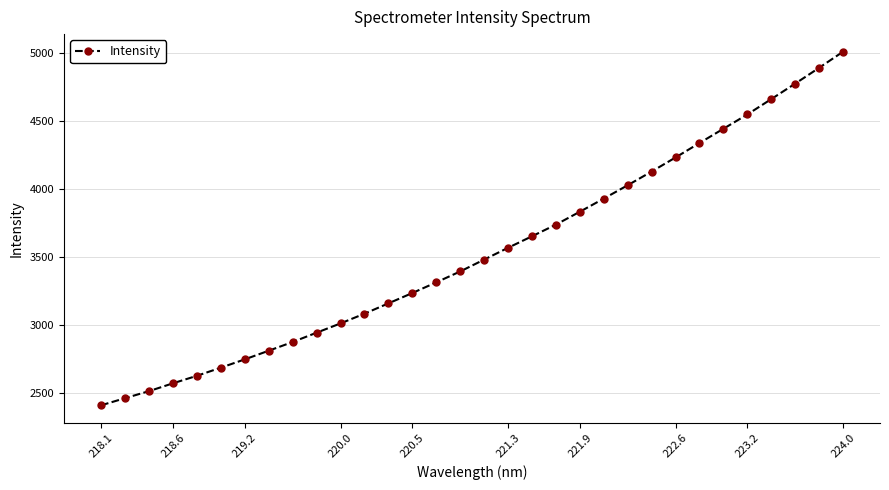

What is the minimum value shown in the chart?

2411.1